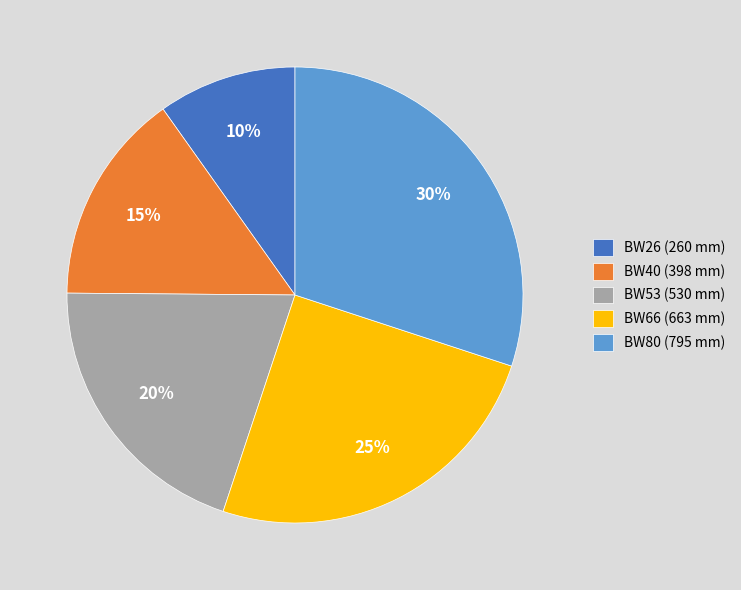

How many segments does this pie chart have?

5